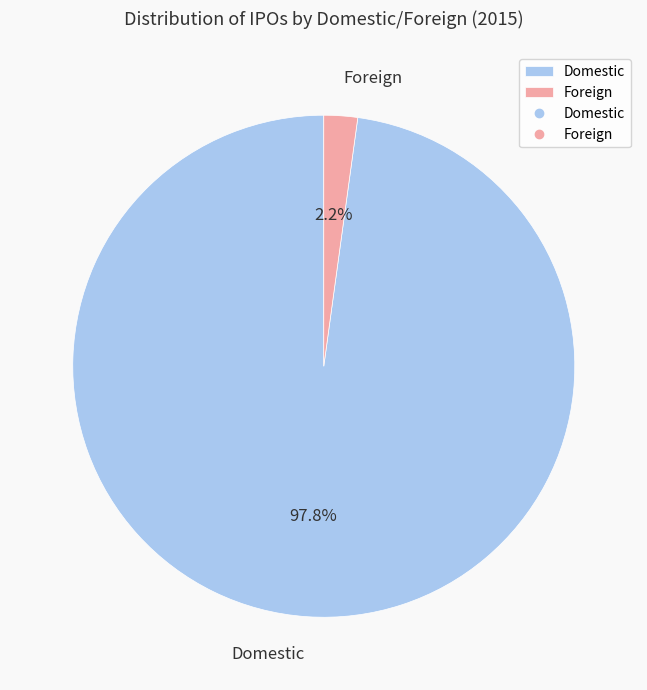

To the nearest percent, what is the difference between the largest and smallest slice percentages?

96%